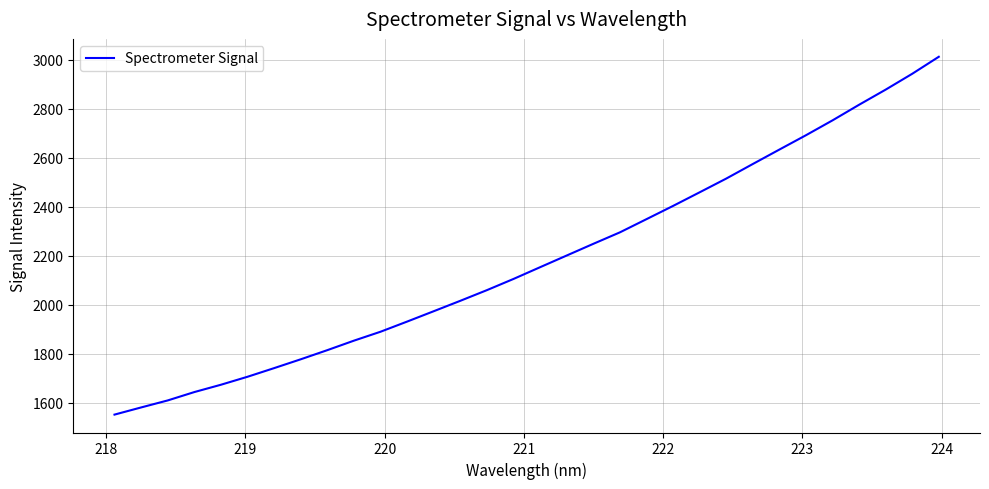

What is the difference between the maximum and minimum values?

1459.1